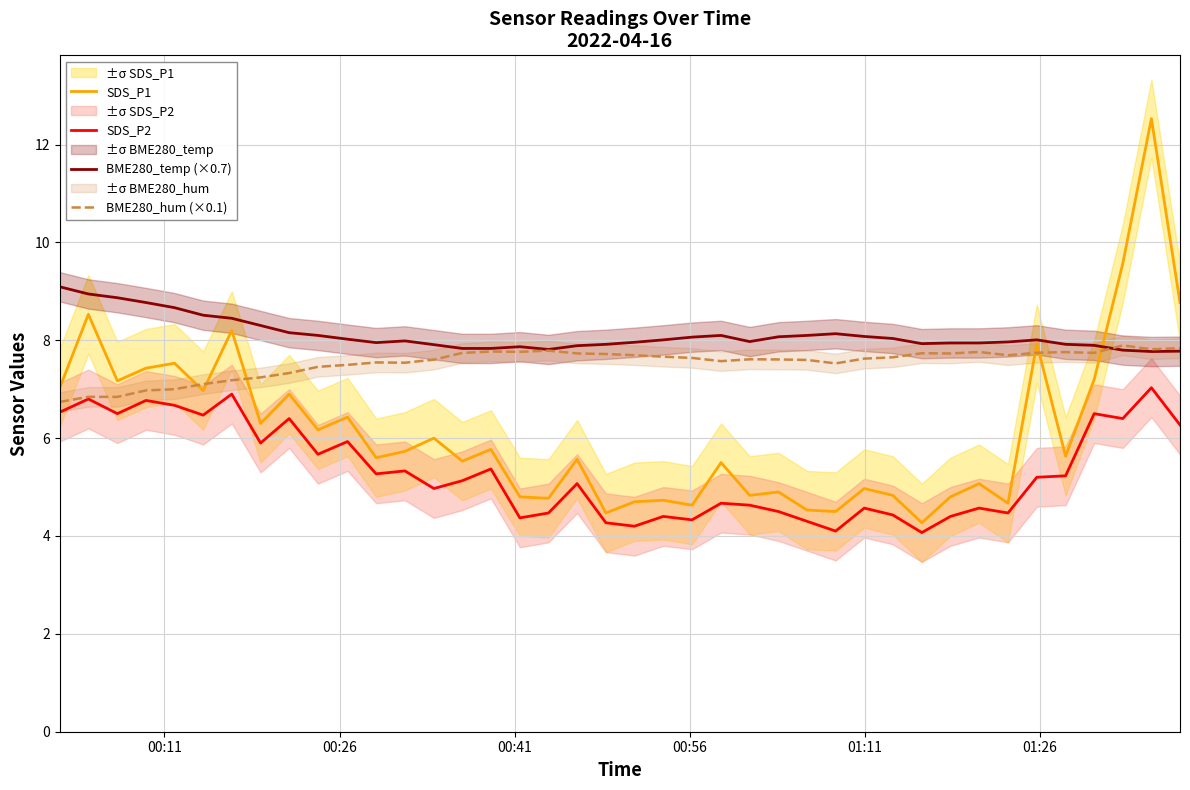

What is the highest value of the SDS_P2 series?

7.0